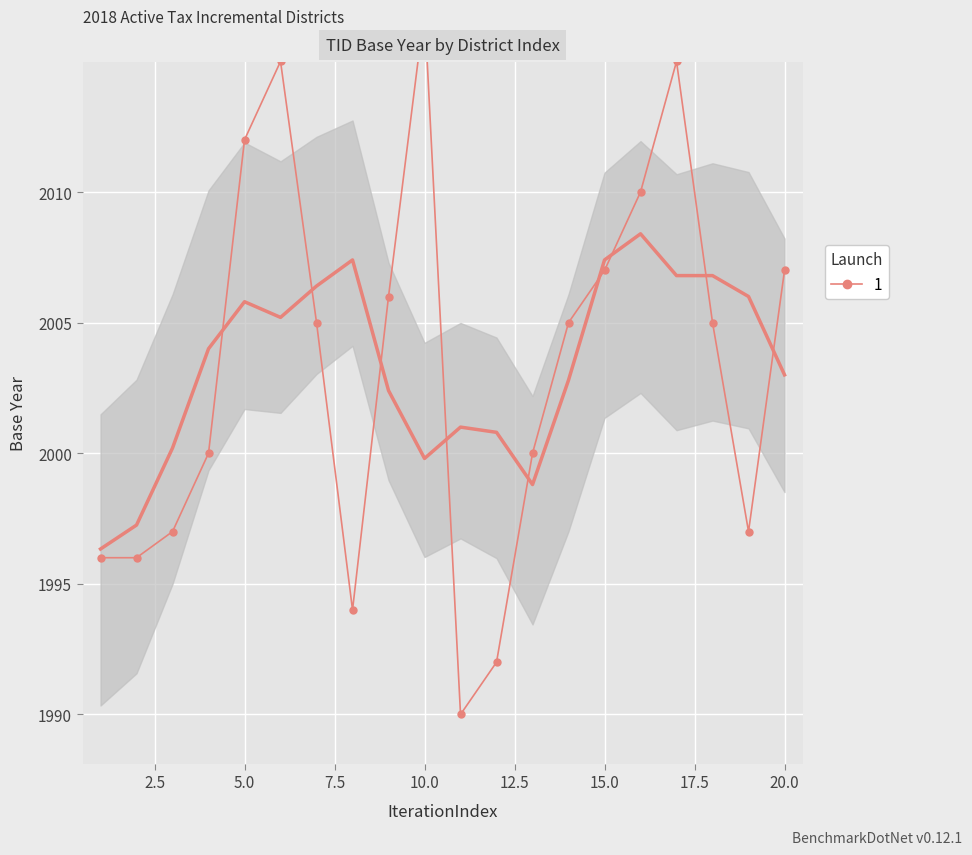

What is the change in value from 7.5 to 22.5?

+17